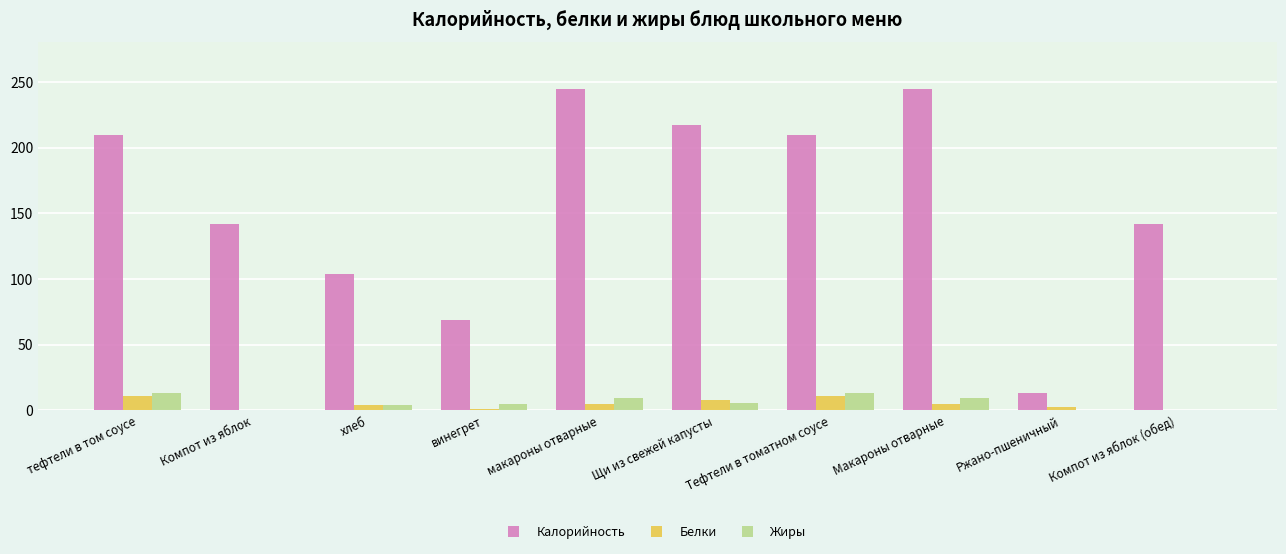

Are the bars horizontal?

No